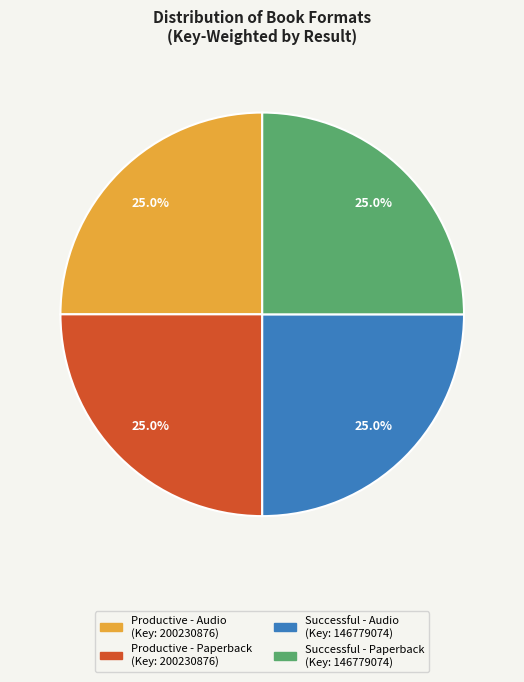

Is there a majority slice in this chart?

No